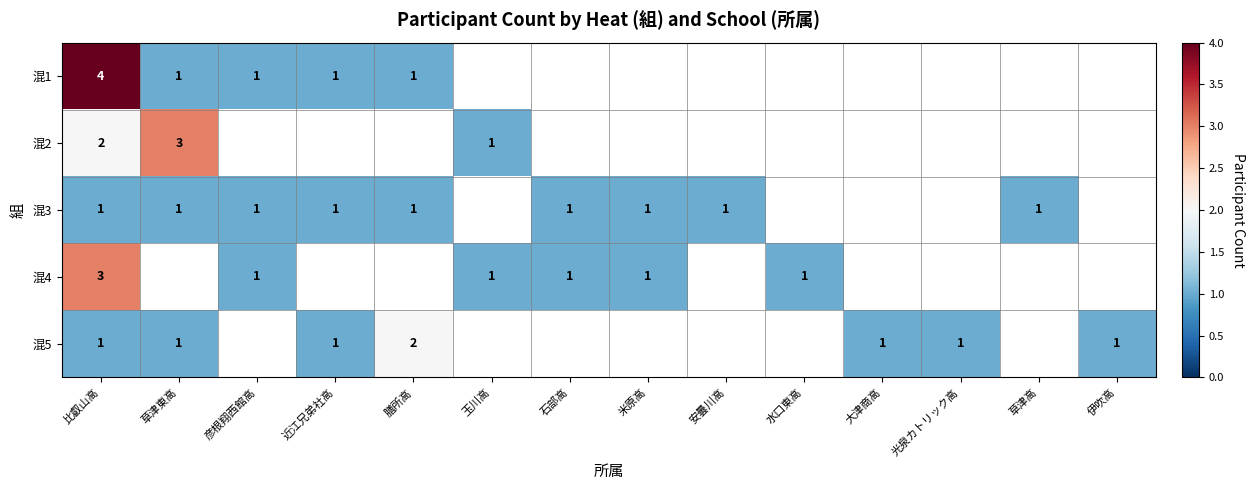

Is it true that 混5 equals 1.4 at 大津商高?

False